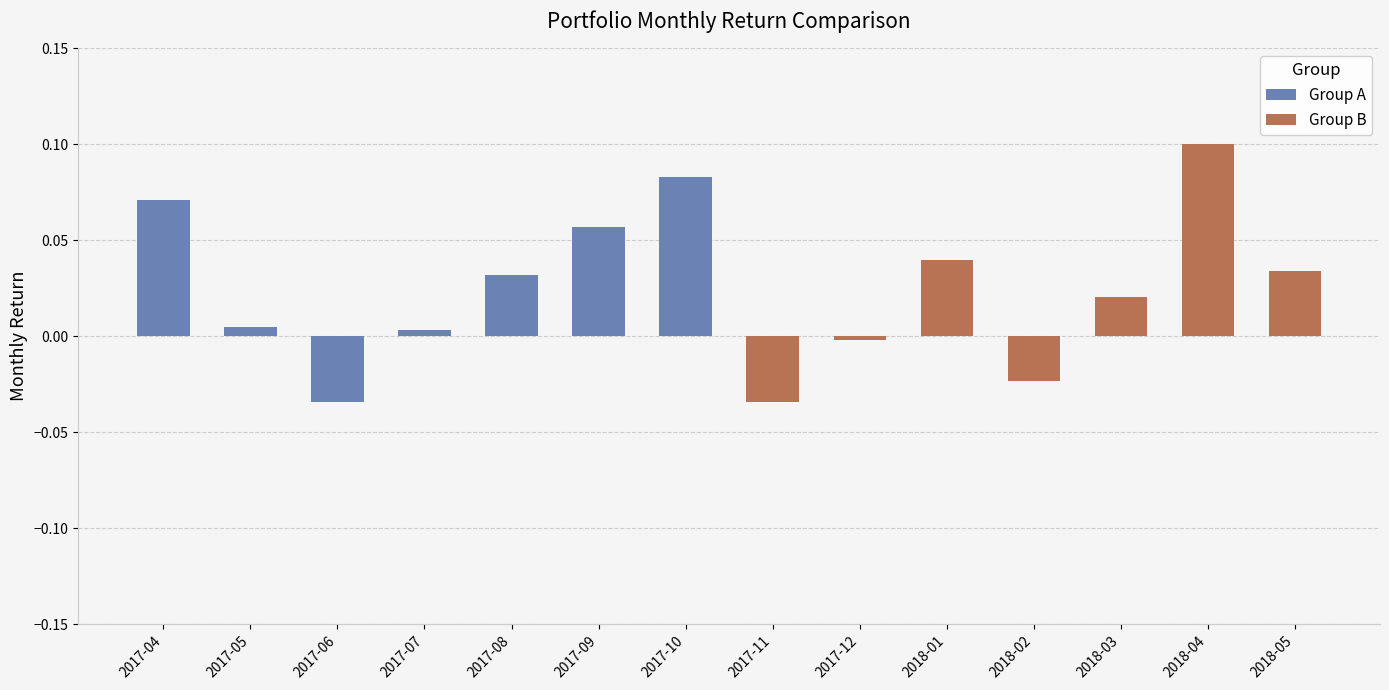

What are all the series names shown in the legend?

Group A, Group B